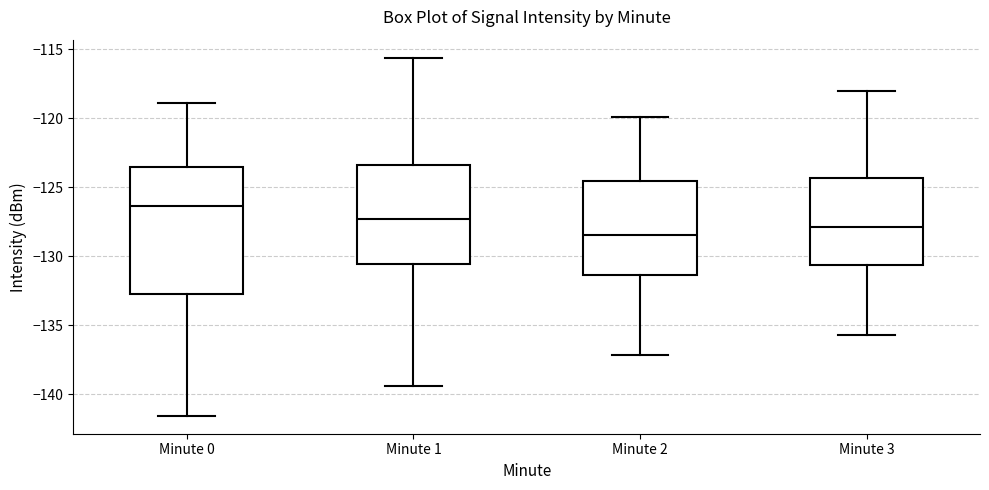

Which box's median line is the highest?

Minute 0